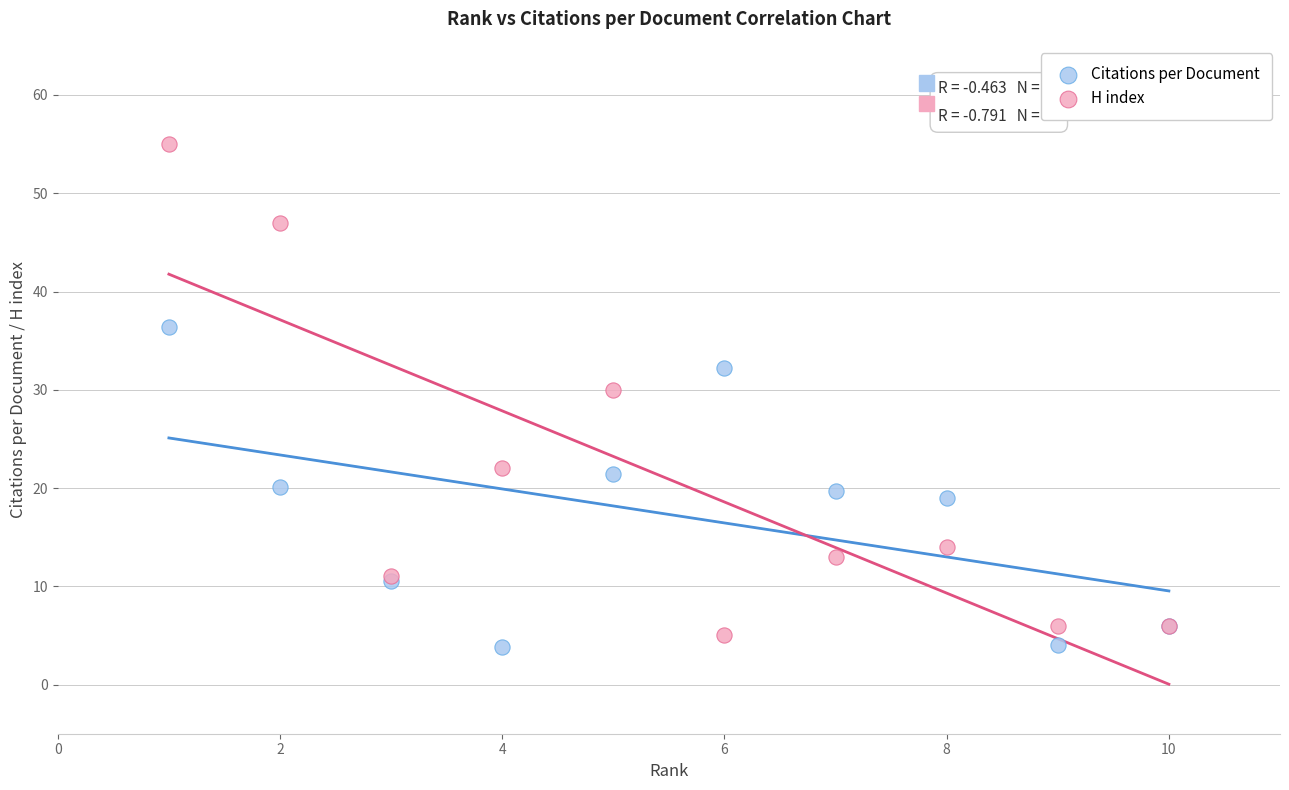

What is the X range (max minus min) for the scatter plot?

9.0